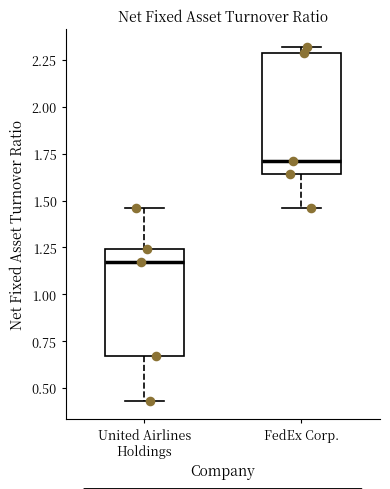

Which box is the tallest, from its lower edge to its upper edge?

FedEx Corp.